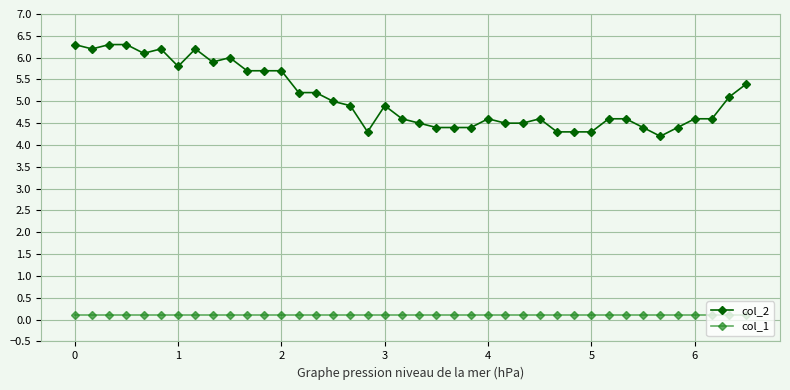

How many distinct data groups are displayed?

2